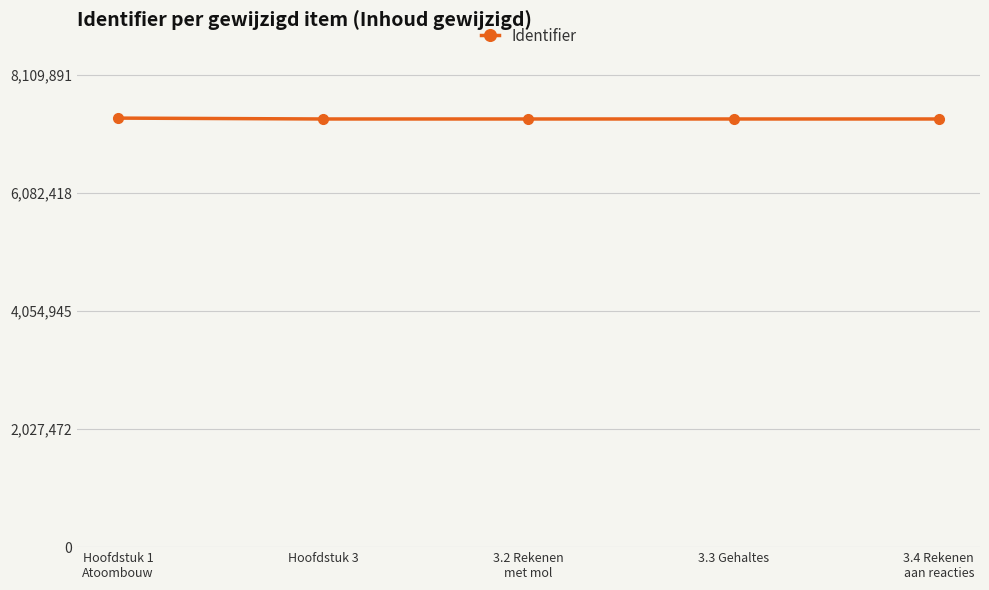

What is the label of the 2nd point from the left?

Hoofdstuk 3